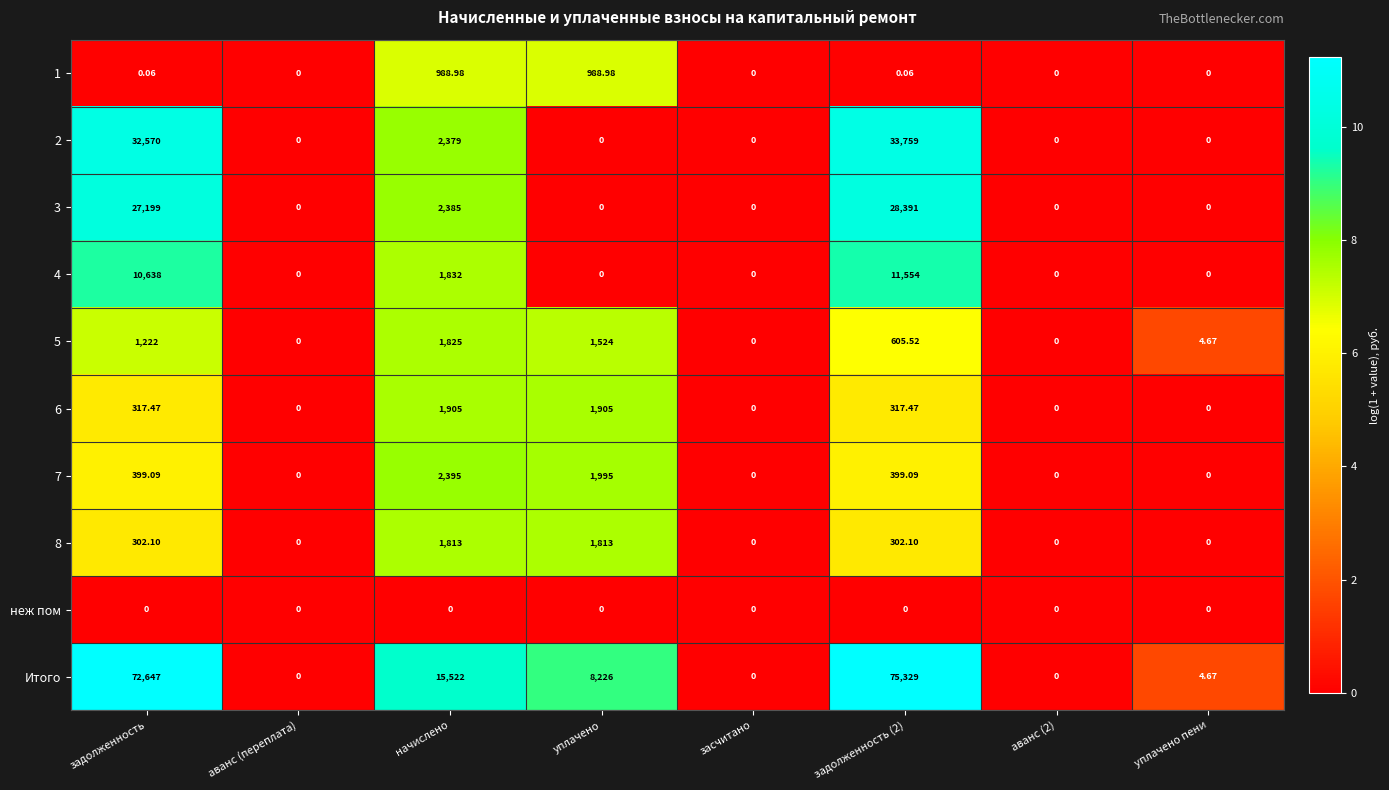

How many data points does each series have?

8